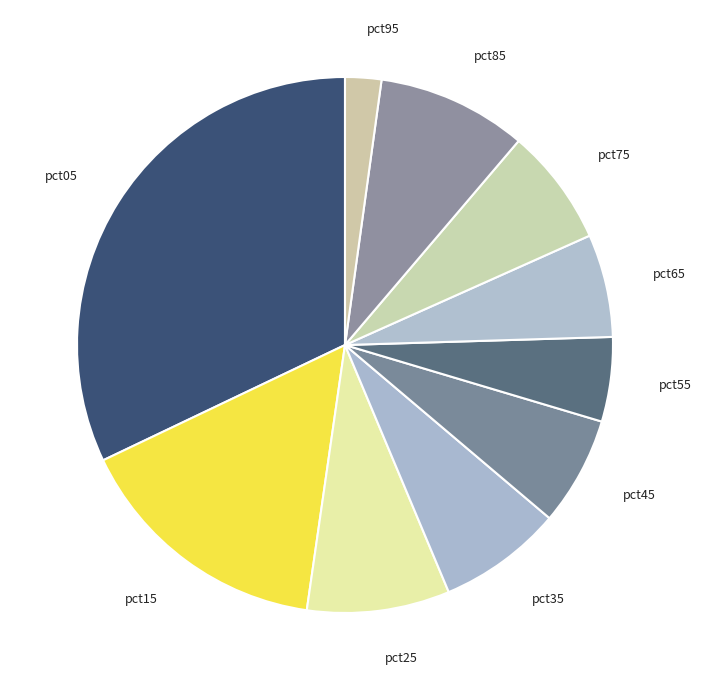

Which category has the biggest portion of the pie?

pct05